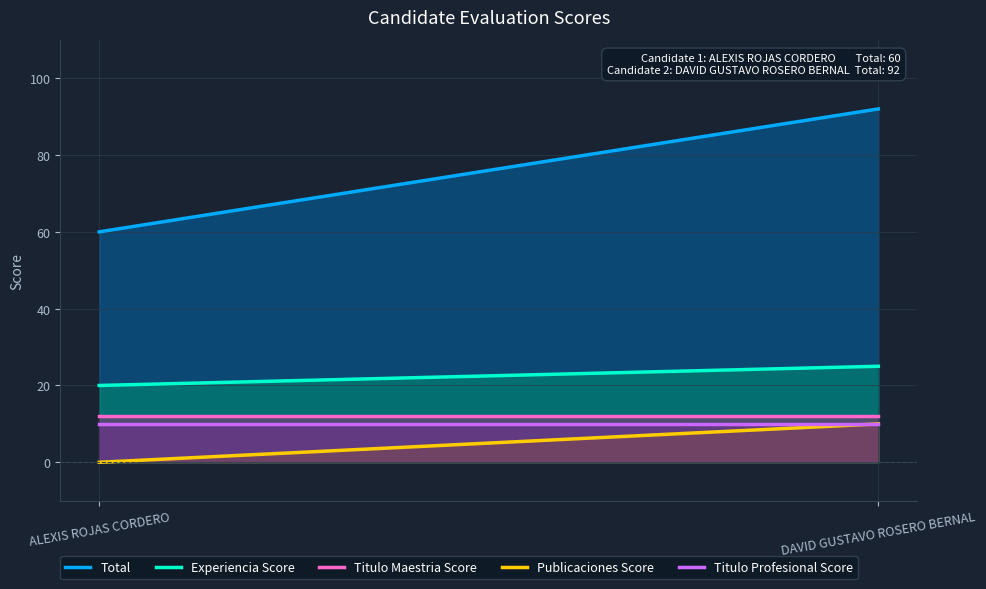

What is the maximum value shown in the chart?

92